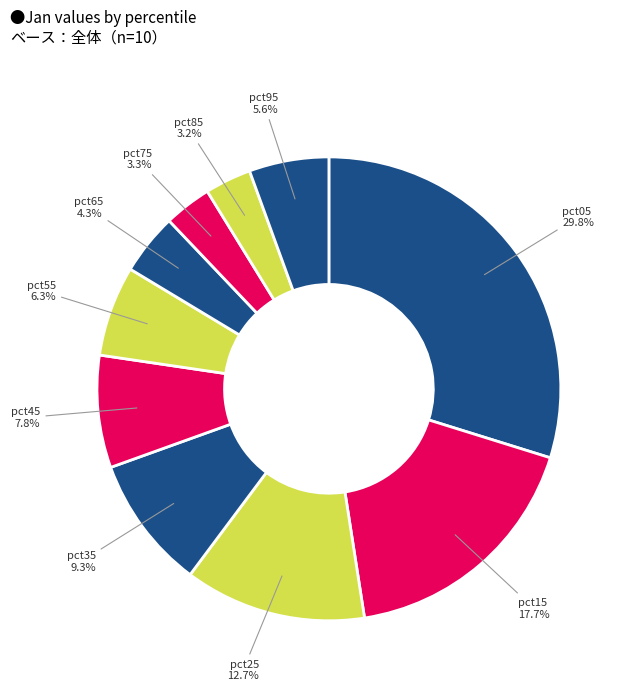

Which category has the biggest portion of the pie?

pct05